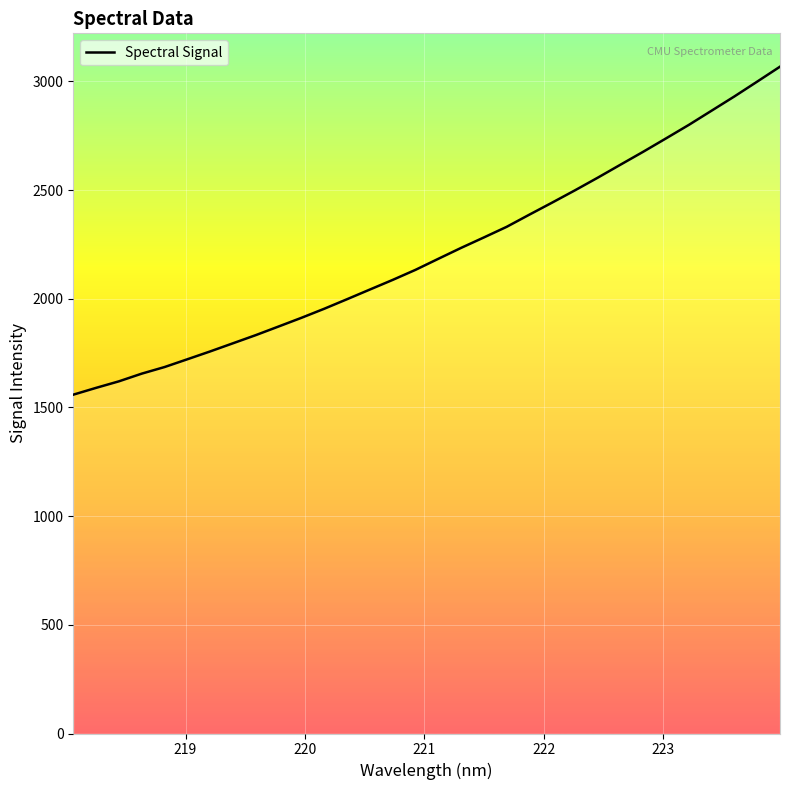

What is the greatest value displayed?

3067.4